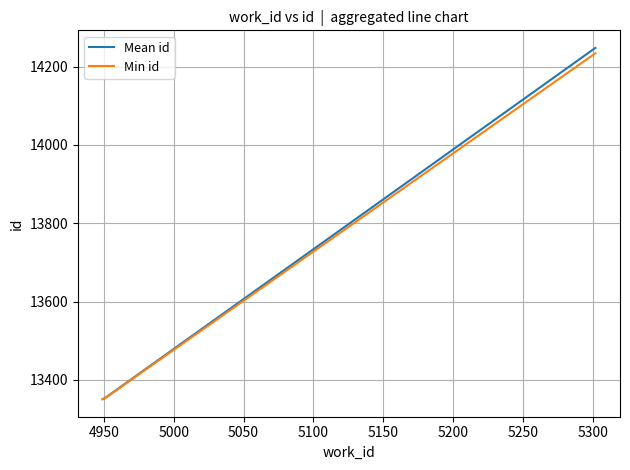

True or false: Min id has more than 2 interior local peaks.

False